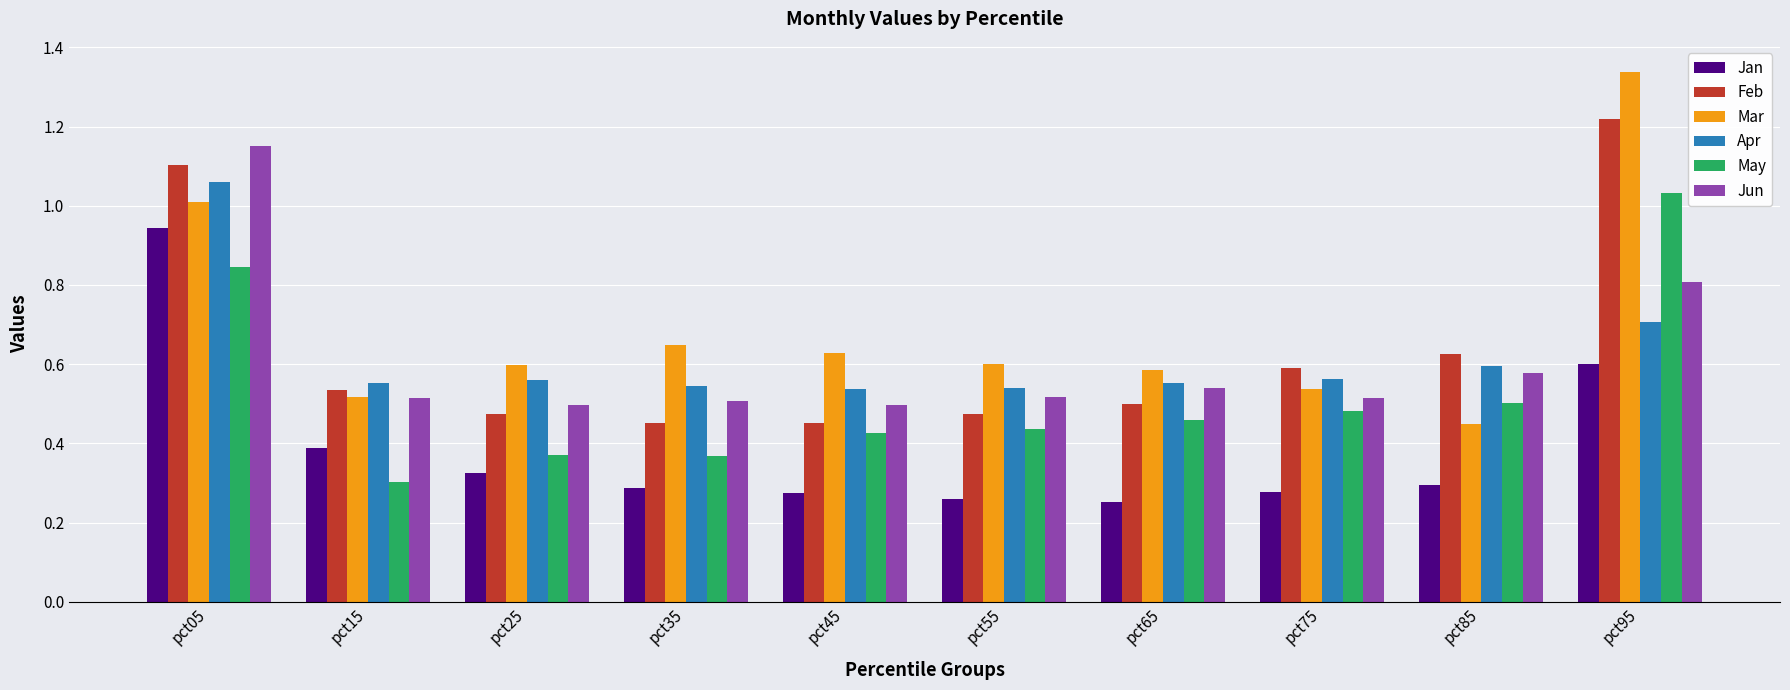

At which label is Mar closest to 0?

pct85